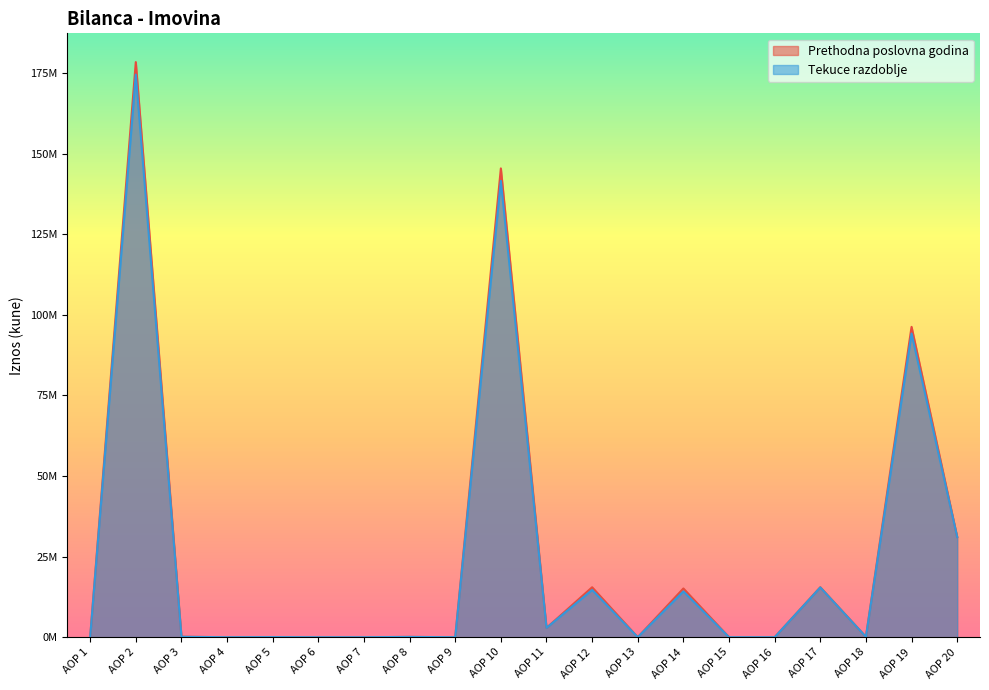

Where is the first local maximum for Prethodna poslovna godina?

AOP 2